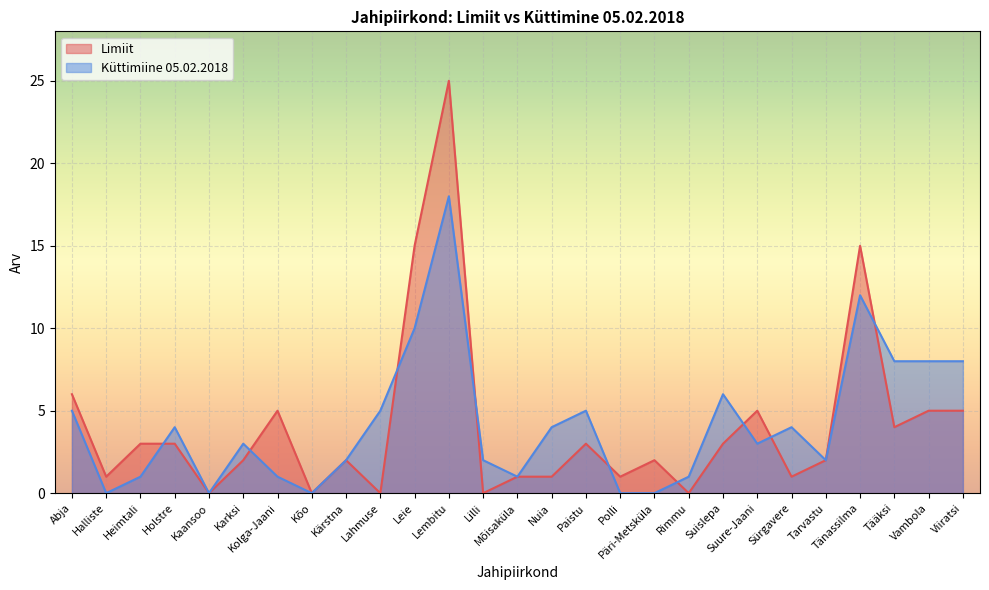

Which category has the highest value in the Limiit series?

Lembitu